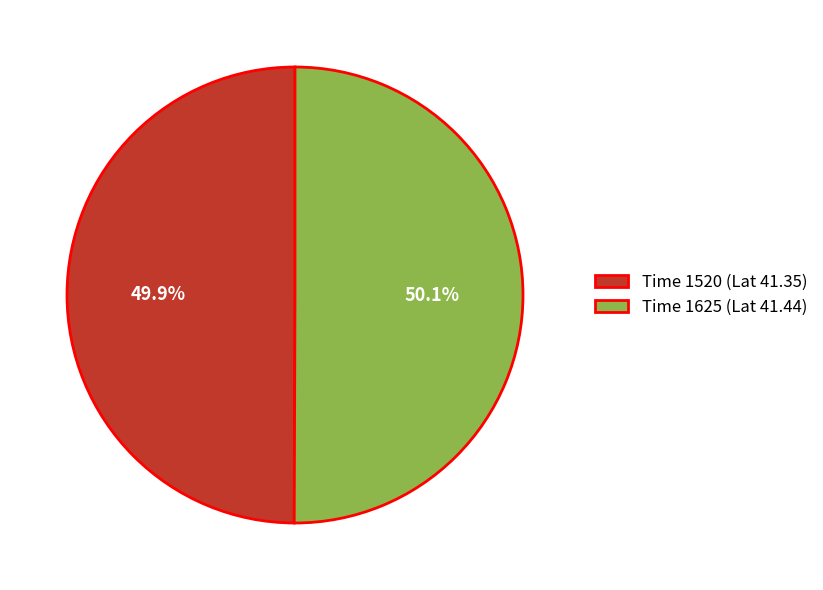

Count the number of slices in the pie.

2